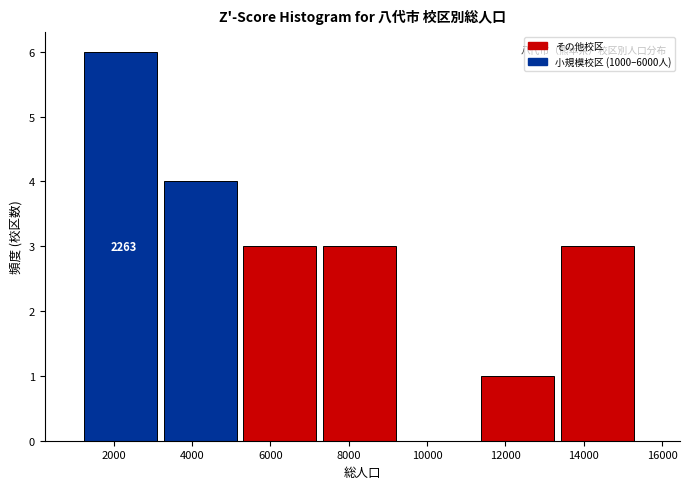

Which range on the x-axis has the tallest bar?

1200 to 3200